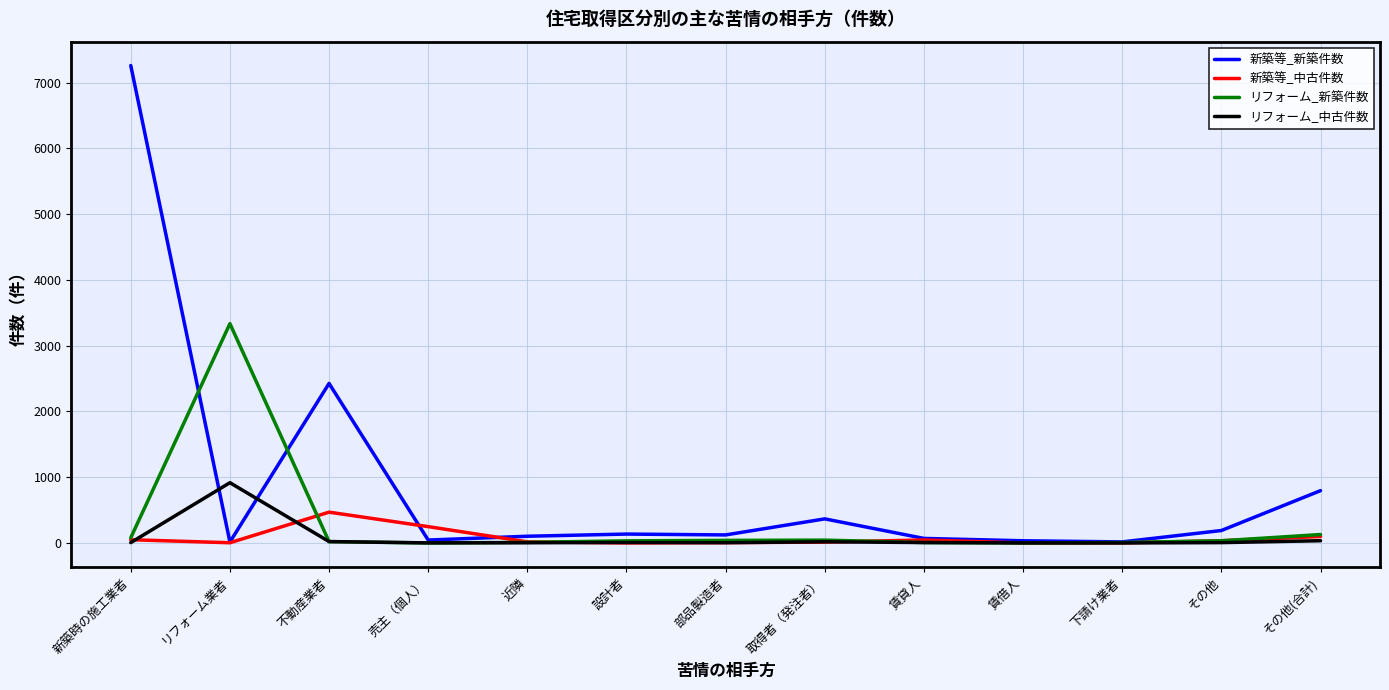

Which series has the largest total across all categories?

新築等_新築件数